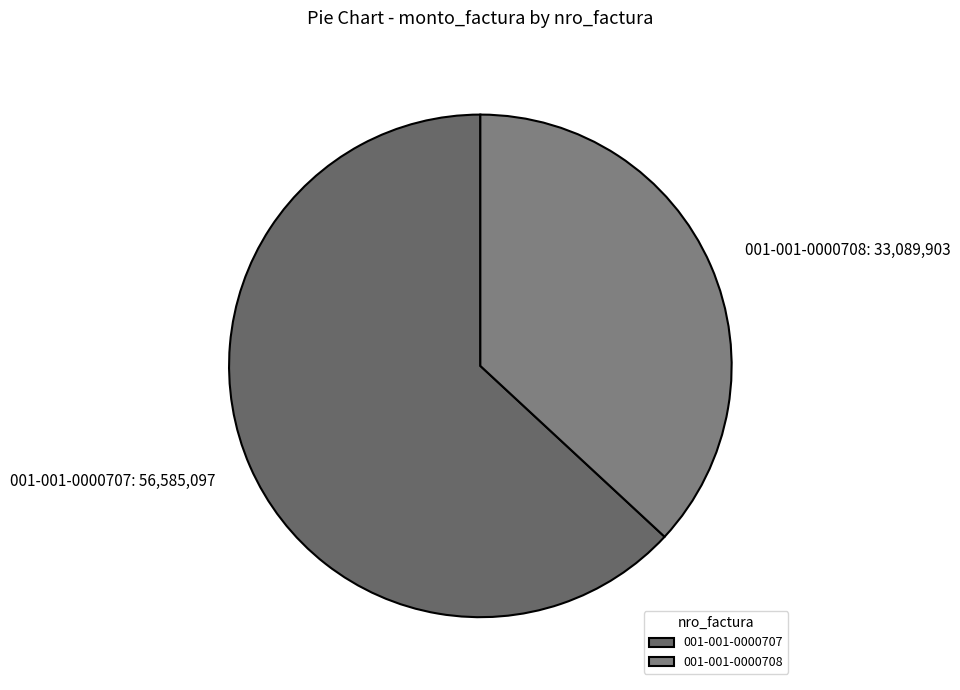

Is it true that 001-001-0000707 is 78% of the pie?

False